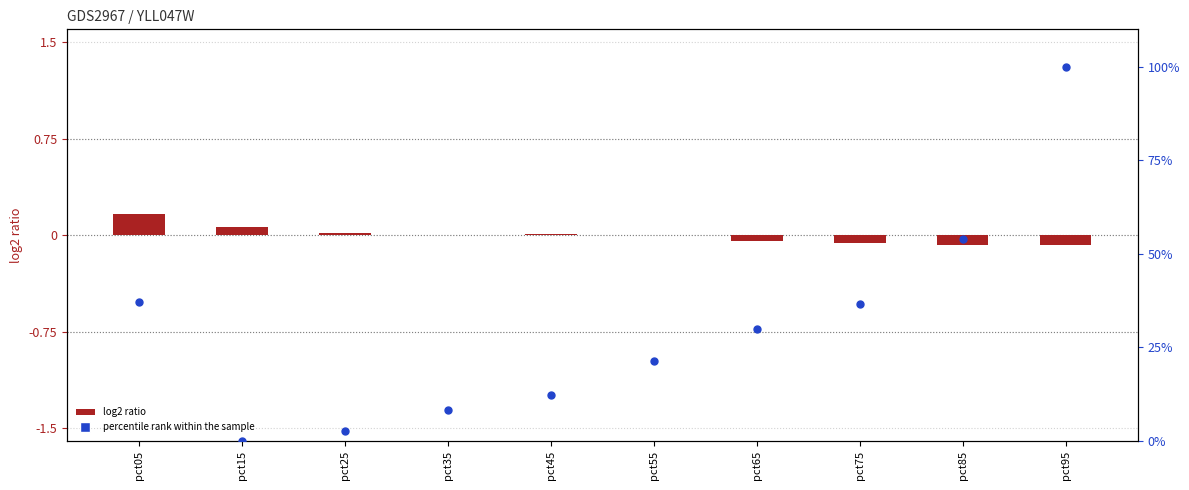

At how many categories does at least one series exceed 70?

1